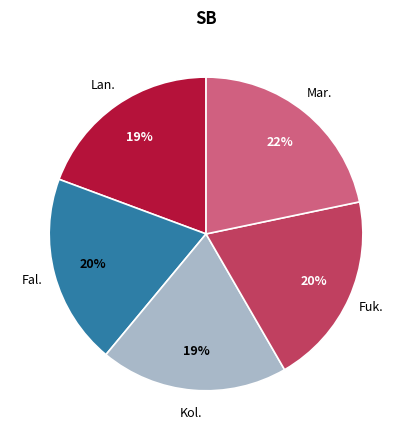

What is the largest slice in the pie chart?

Mar.